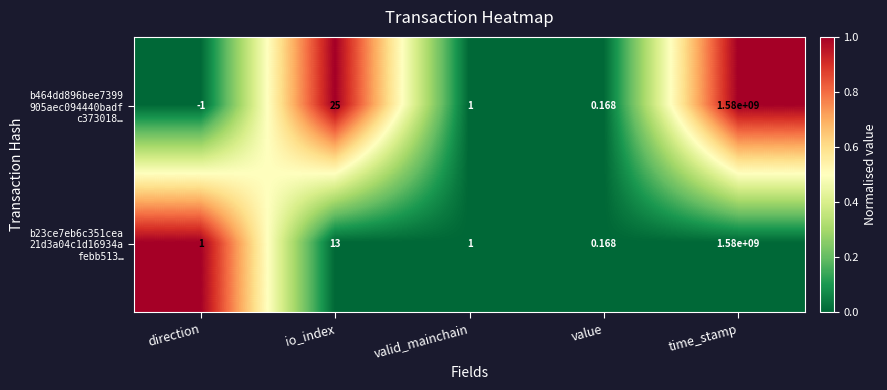

How many distinct data groups are displayed?

2